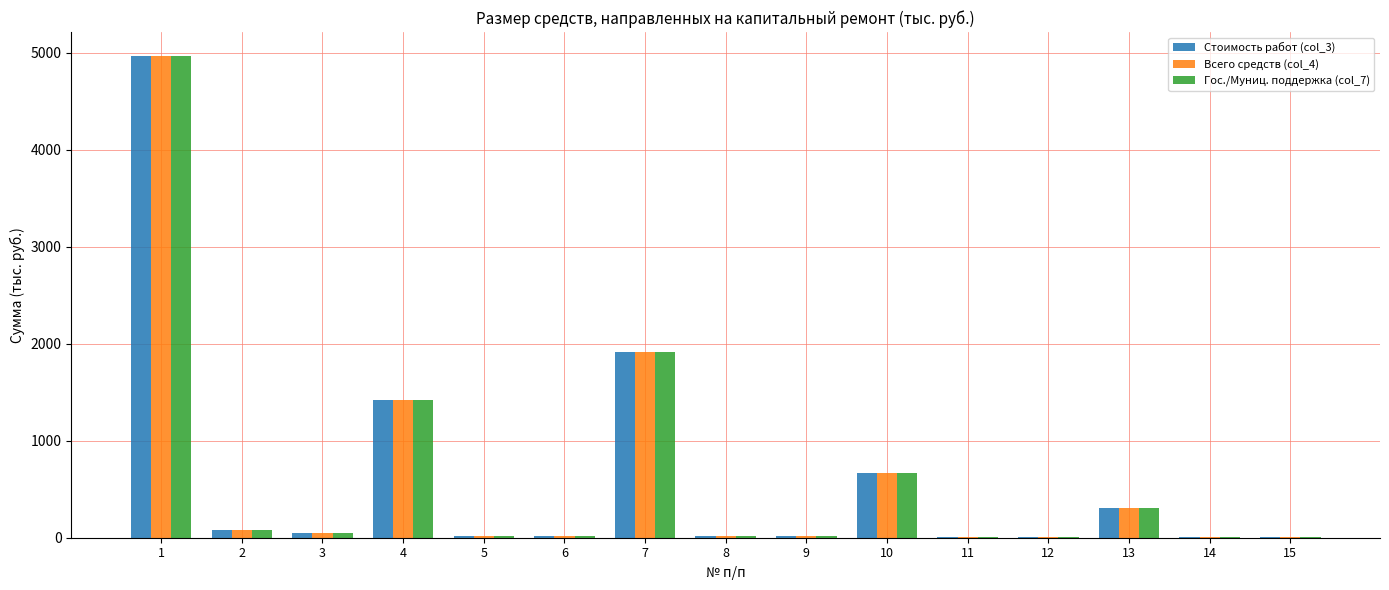

Is the value of Гос./Муниц. поддержка (col_7) at 6 greater than the value of Стоимость работ (col_3) at 13?

No